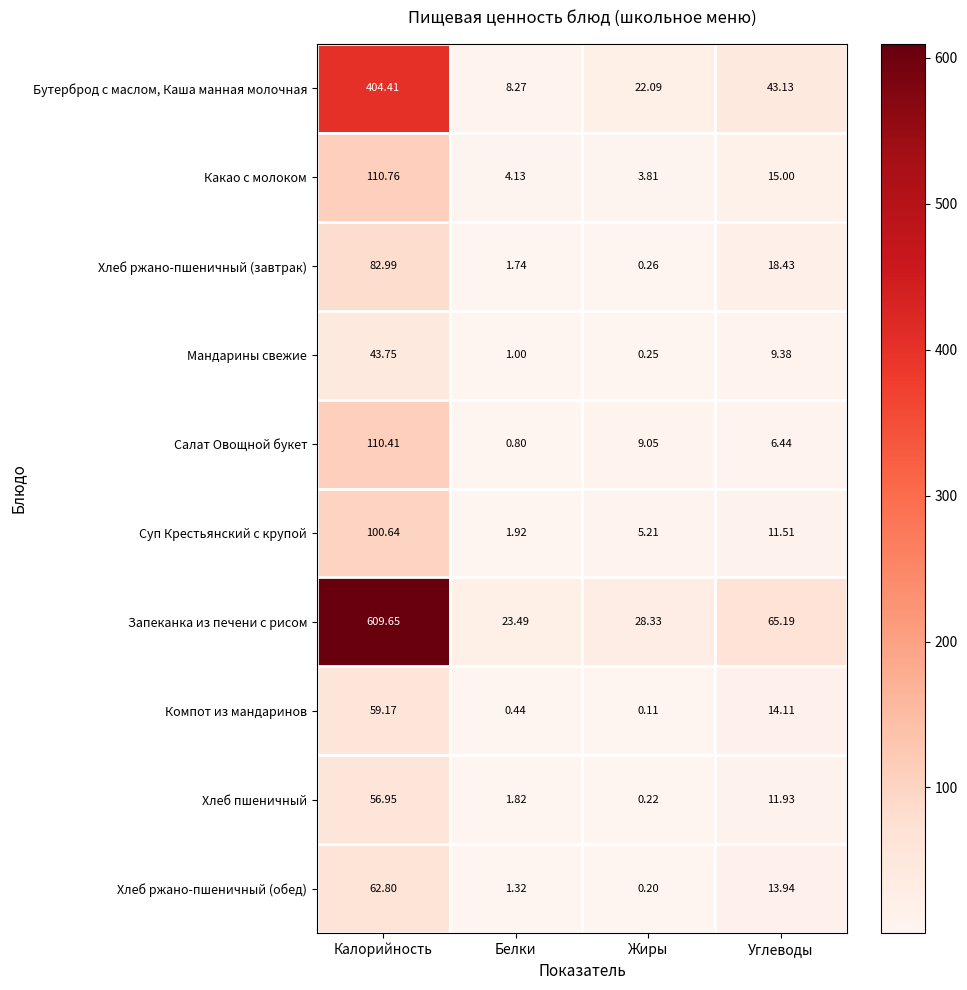

At which label is Запеканка из печени с рисом closest to 316?

Углеводы